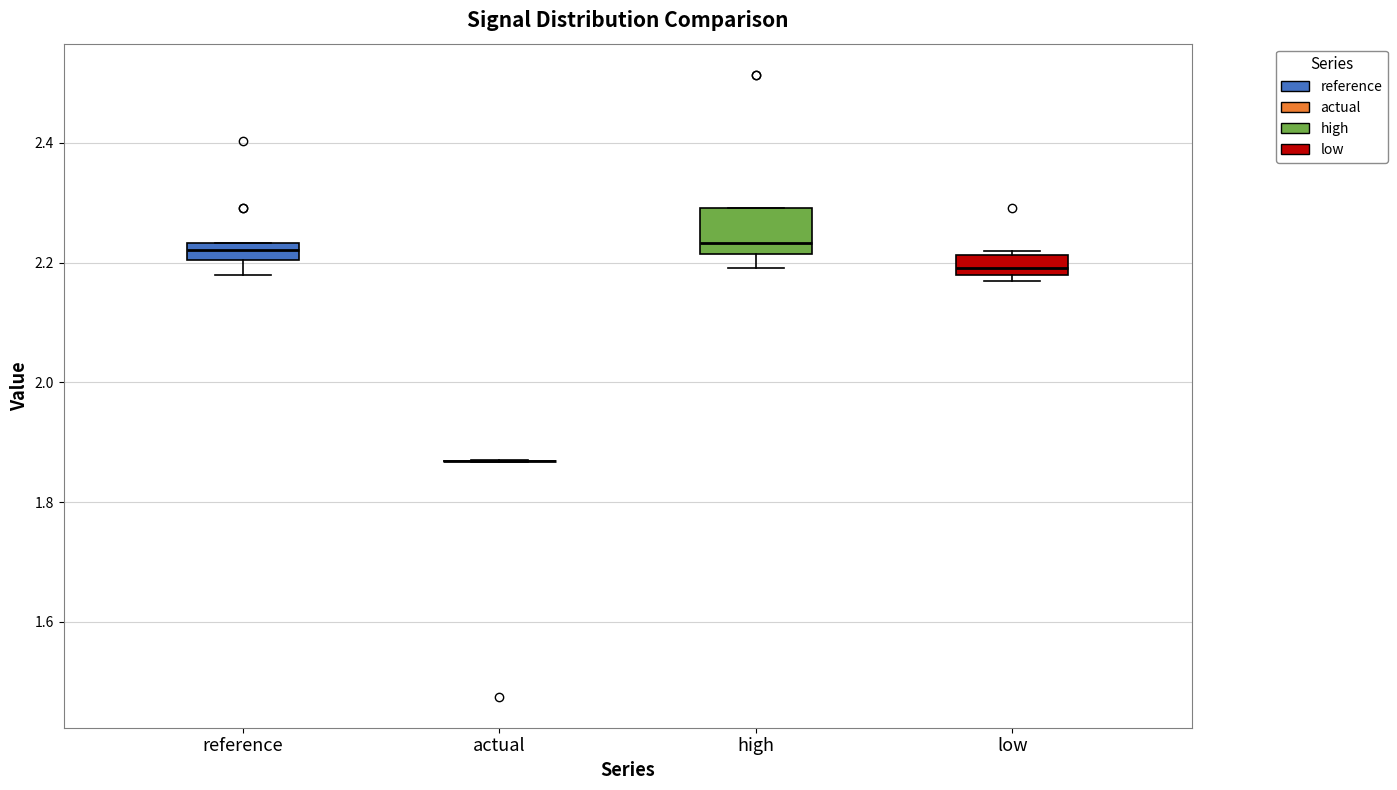

Which box is the tallest, from its lower edge to its upper edge?

high